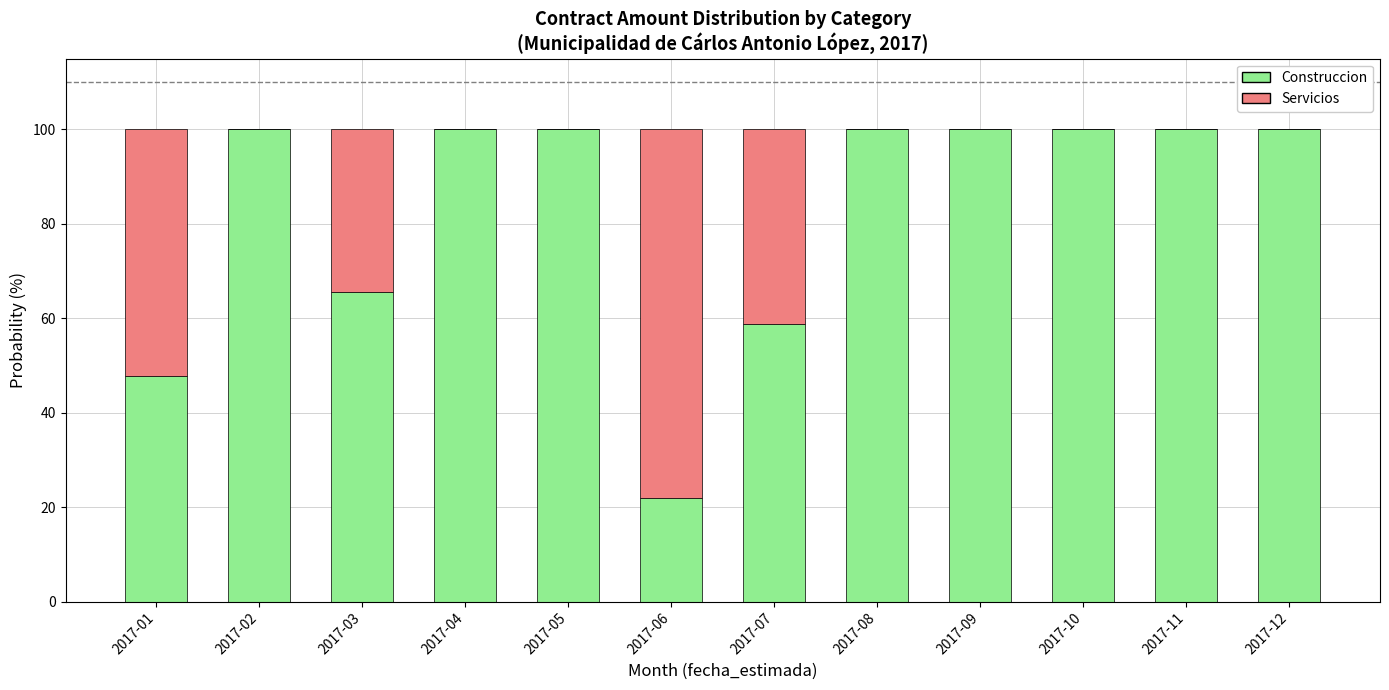

What are all the series names shown in the legend?

Construccion, Servicios